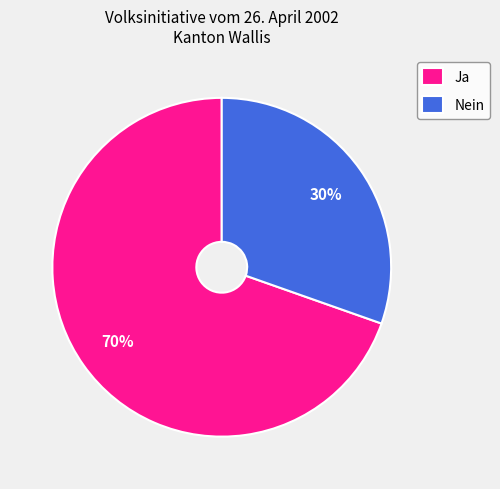

To the nearest percent, what is the average slice percentage?

50%